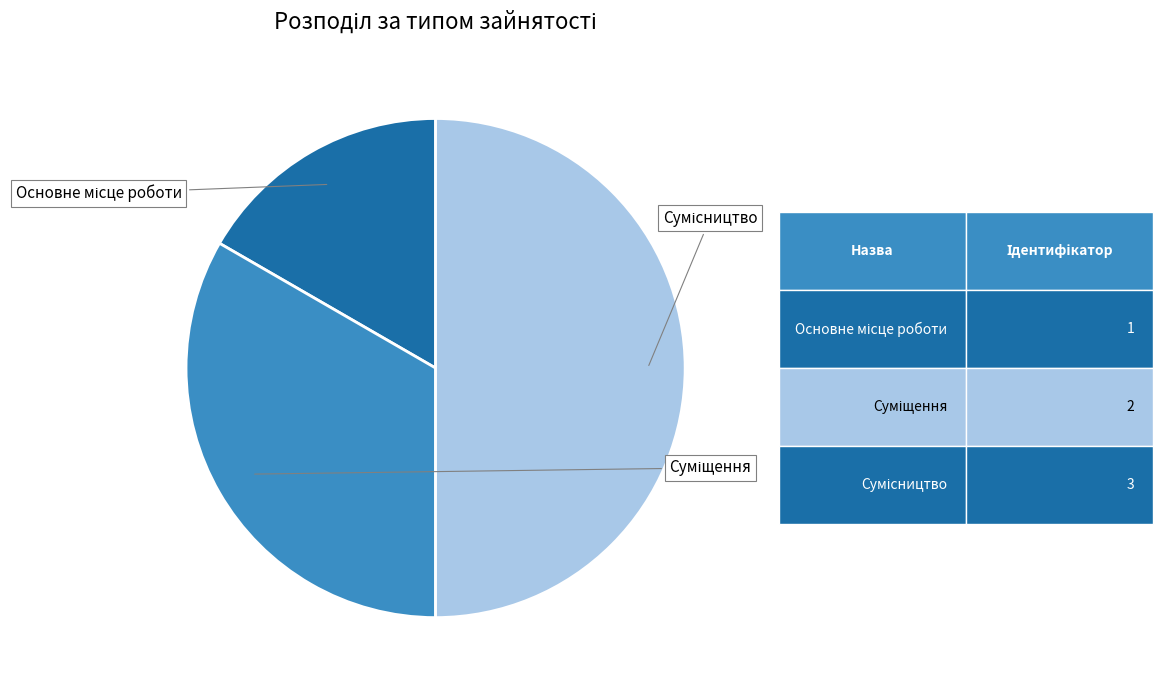

What is the smallest slice in the pie chart?

Основне місце роботи